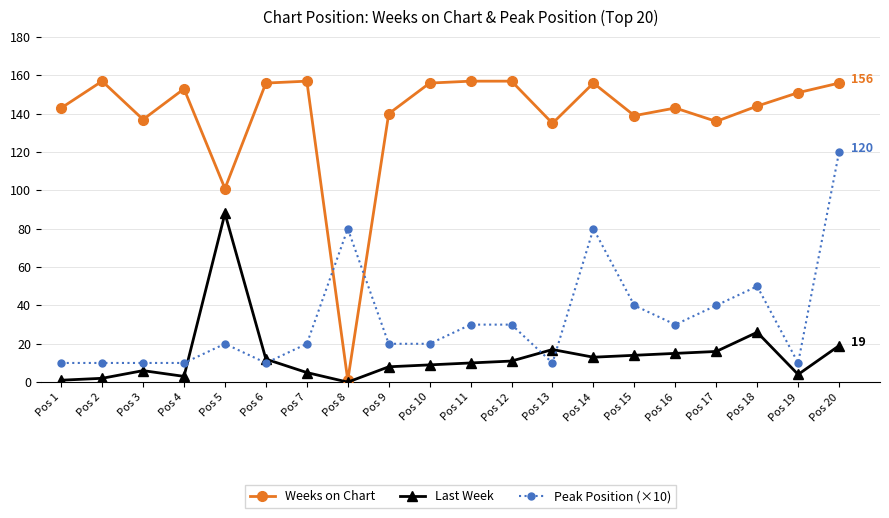

Where is the first local maximum for Weeks on Chart?

Pos 2